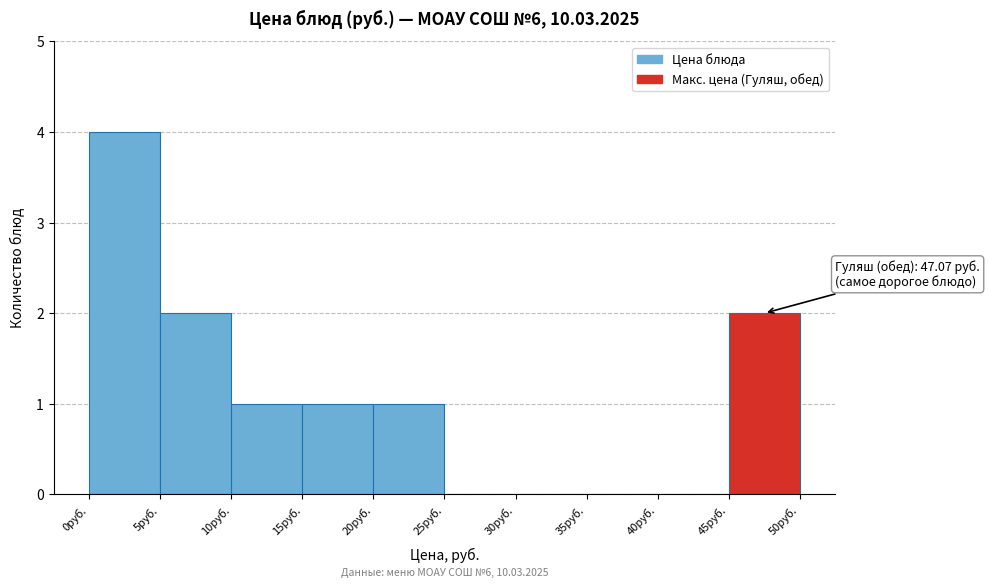

Over which range of the x-axis is the bar tallest?

0 to 5